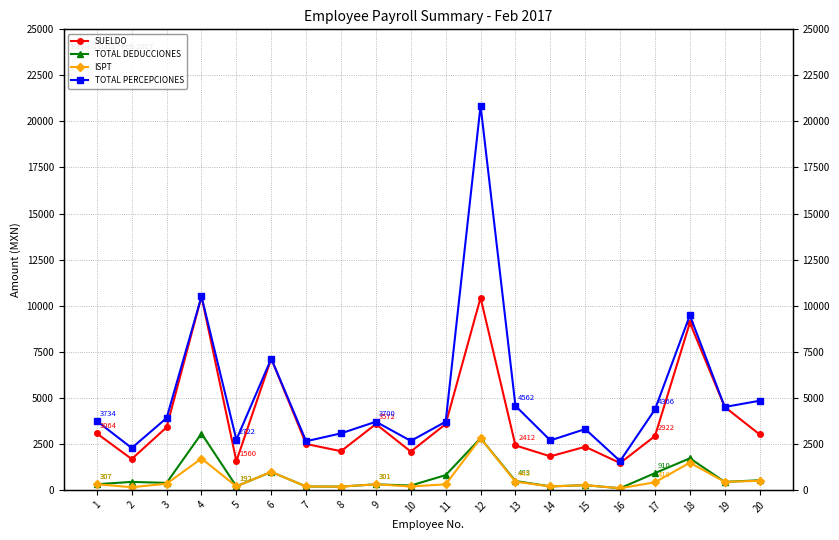

Rank the categories by SUELDO value from highest to lowest.

4, 12, 18, 6, 19, 9, 11, 3, 1, 20, 17, 7, 13, 15, 8, 10, 14, 2, 5, 16